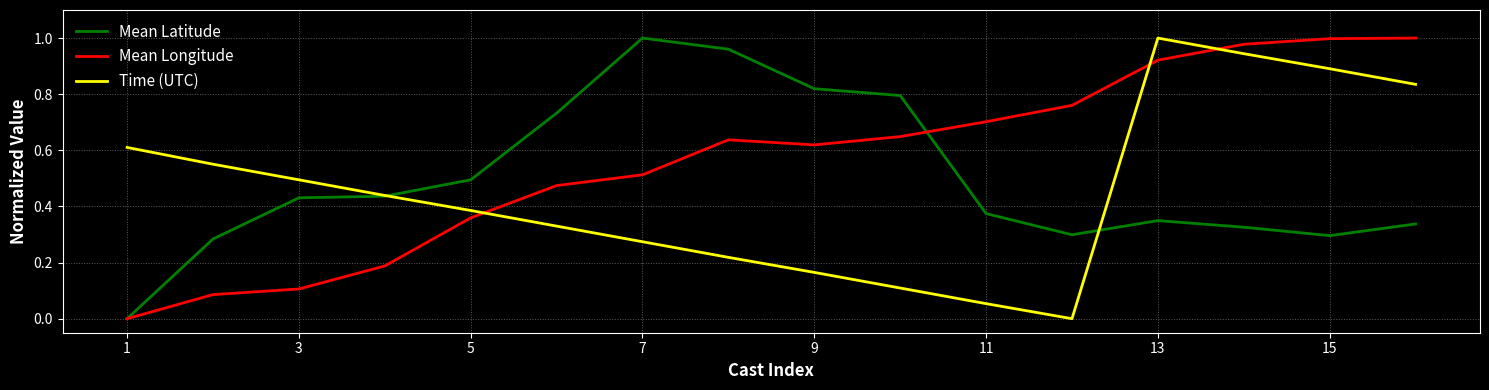

Rank the series by their average value, from lowest to highest.

Time (UTC), Mean Latitude, Mean Longitude